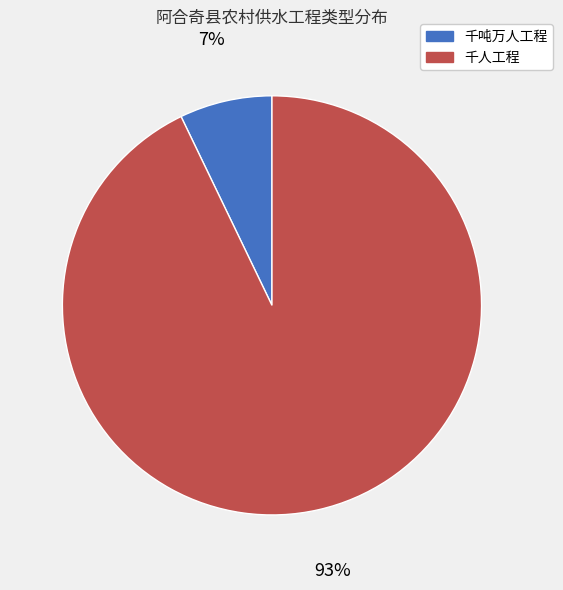

What percentage is the 千吨万人工程 slice, to the nearest percent?

7%